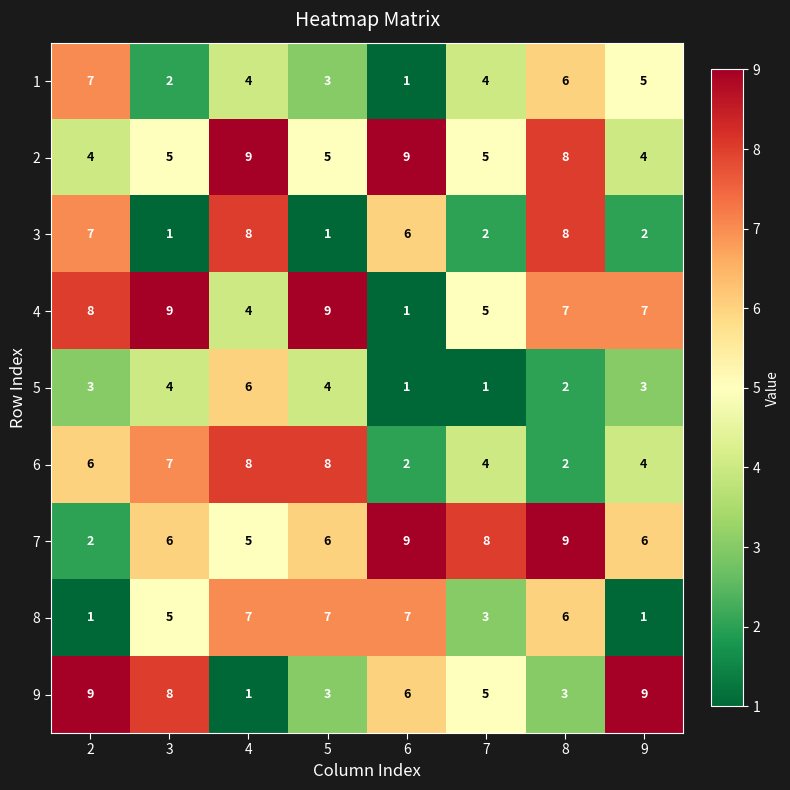

The value of 8 at 6 is 7. True or false?

True